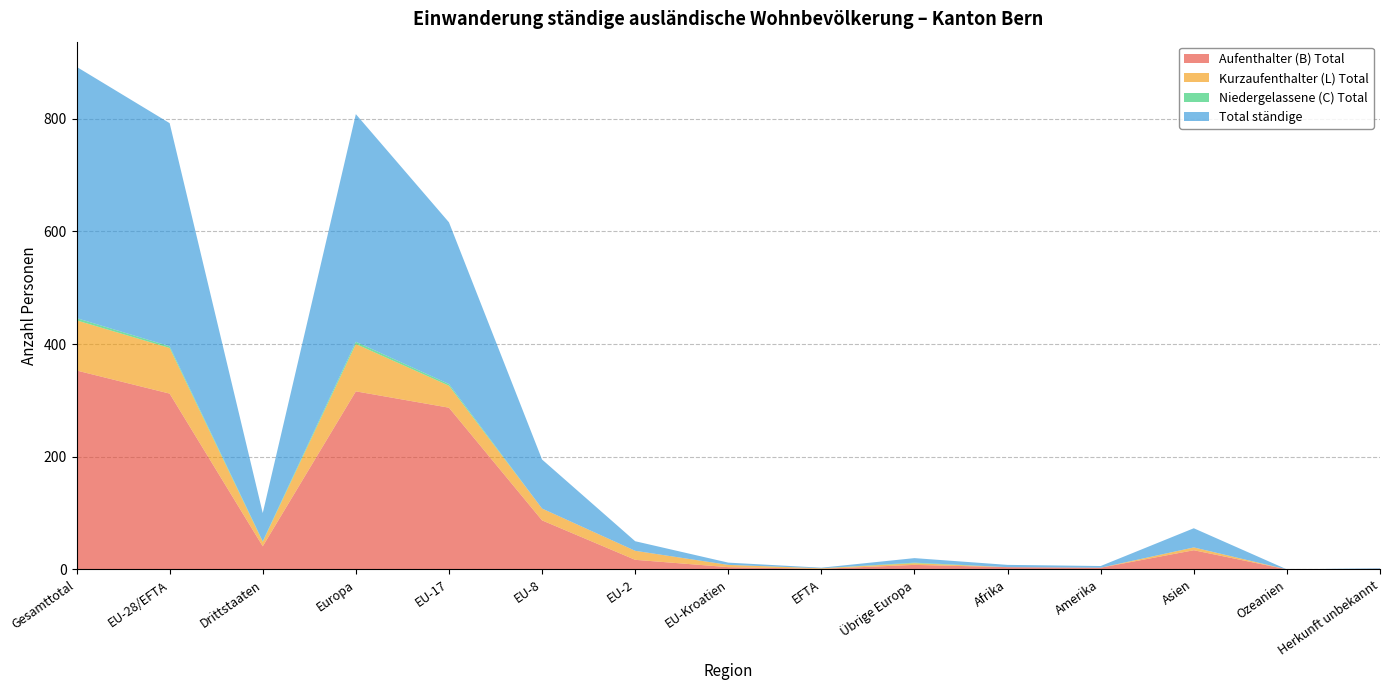

Reading right to left, list all the values displayed in this chart.

Aufenthalter (B) Total: Herkunft unbekannt=1	Ozeanien=0	Asien=34	Amerika=3	Afrika=4	Übrige Europa=8	EFTA=1	EU-Kroatien=4	EU-2=17	EU-8=87	EU-17=287	Europa=316	Drittstaaten=41	EU-28/EFTA=312	Gesamttotal=353
Kurzaufenthalter (L) Total: Herkunft unbekannt=0	Ozeanien=0	Asien=5	Amerika=0	Afrika=0	Übrige Europa=3	EFTA=1	EU-Kroatien=4	EU-2=16	EU-8=21	EU-17=39	Europa=84	Drittstaaten=8	EU-28/EFTA=81	Gesamttotal=89
Niedergelassene (C) Total: Herkunft unbekannt=0	Ozeanien=0	Asien=0	Amerika=0	Afrika=0	Übrige Europa=1	EFTA=0	EU-Kroatien=0	EU-2=0	EU-8=0	EU-17=3	Europa=4	Drittstaaten=1	EU-28/EFTA=3	Gesamttotal=4
Total ständige: Herkunft unbekannt=1	Ozeanien=0	Asien=34	Amerika=3	Afrika=4	Übrige Europa=8	EFTA=1	EU-Kroatien=4	EU-2=17	EU-8=87	EU-17=287	Europa=404	Drittstaaten=50	EU-28/EFTA=396	Gesamttotal=446